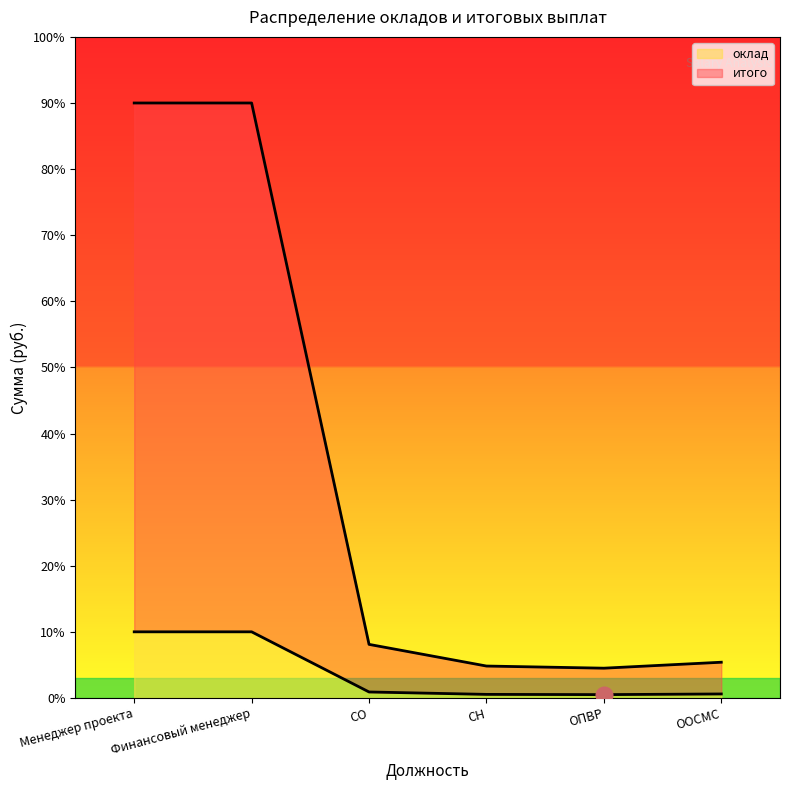

What is the difference between the итого values at СН and ОПВР?

6480